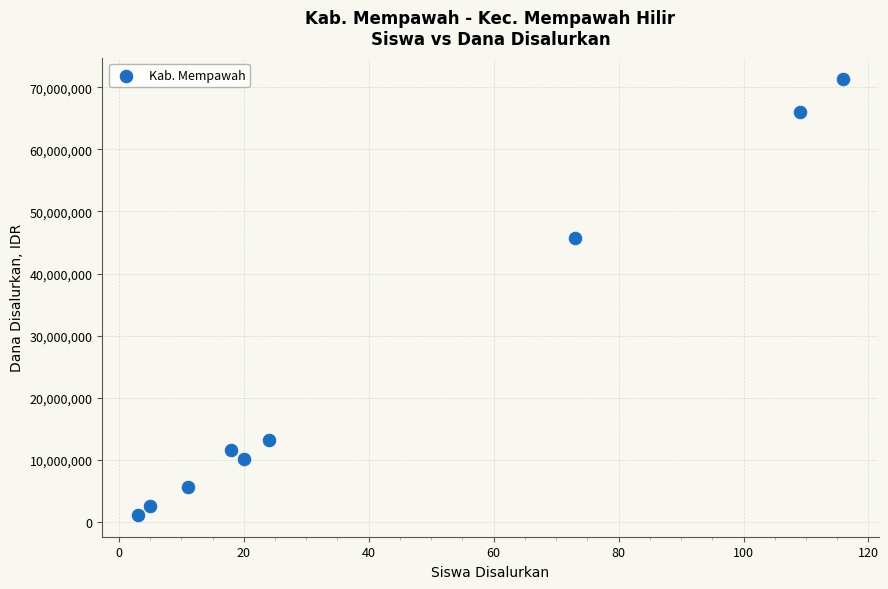

What Y value in the scatter plot is closest to 36187500?

45750000